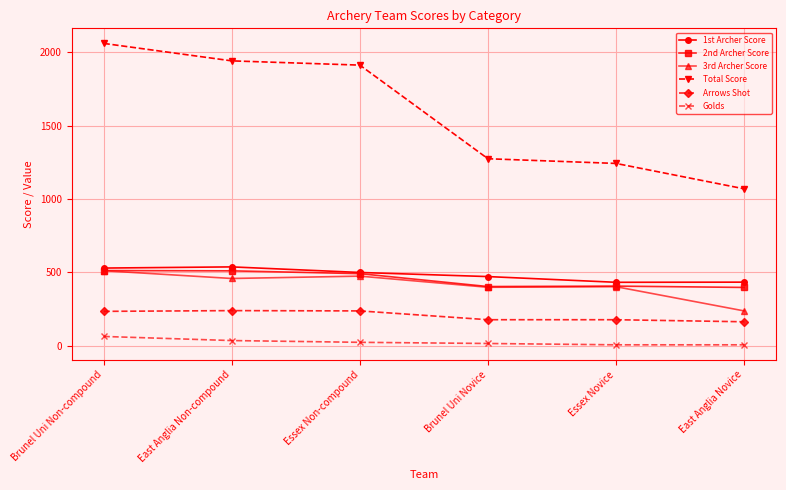

True or false: Arrows Shot has more than 0 interior local peaks.

True